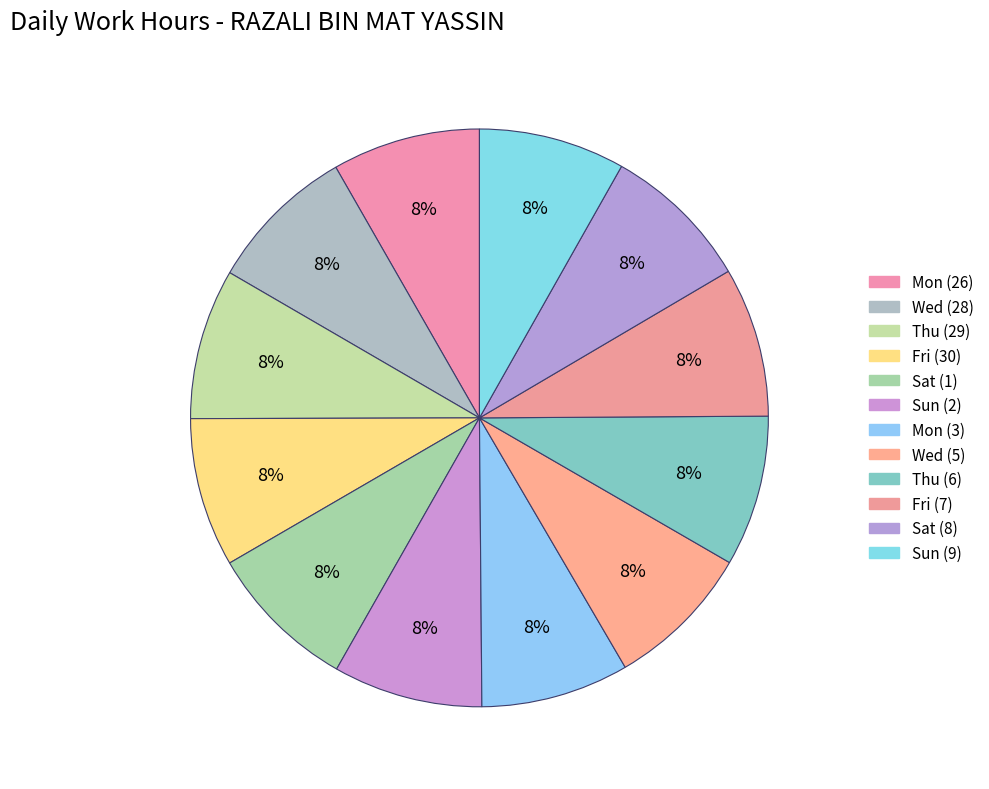

Does Wed (28) represent more than half of the total?

No